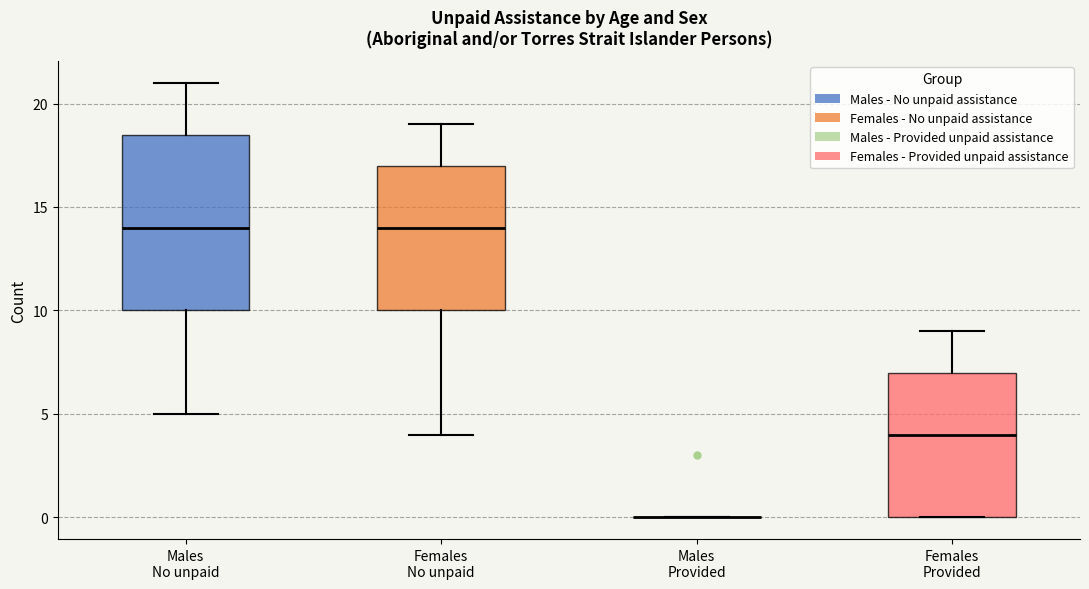

Comparing the boxes themselves (not the whiskers), which one is the tallest?

Males No unpaid